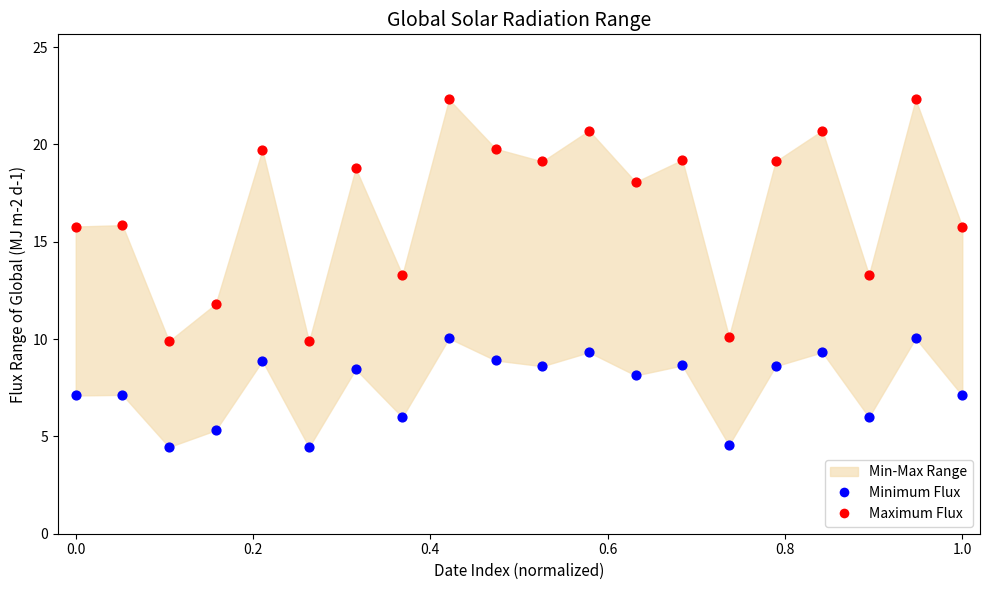

Which series reaches the maximum Y coordinate?

Maximum Flux